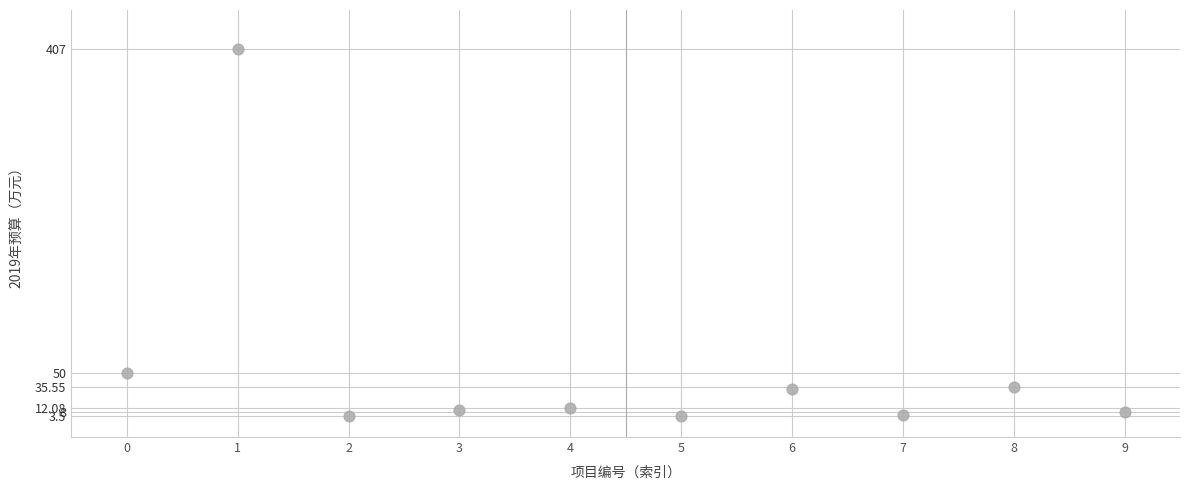

What is the average Y value?

56.7